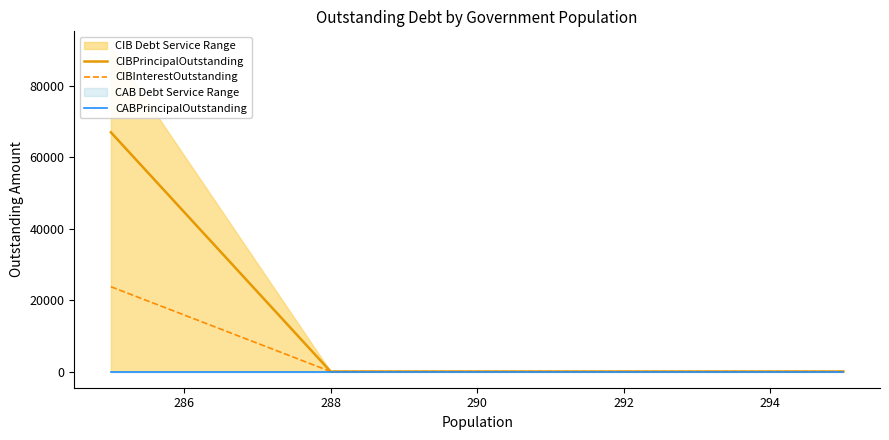

What is the difference between the maximum and minimum values in the CIBPrincipalOutstanding series?

67000.0